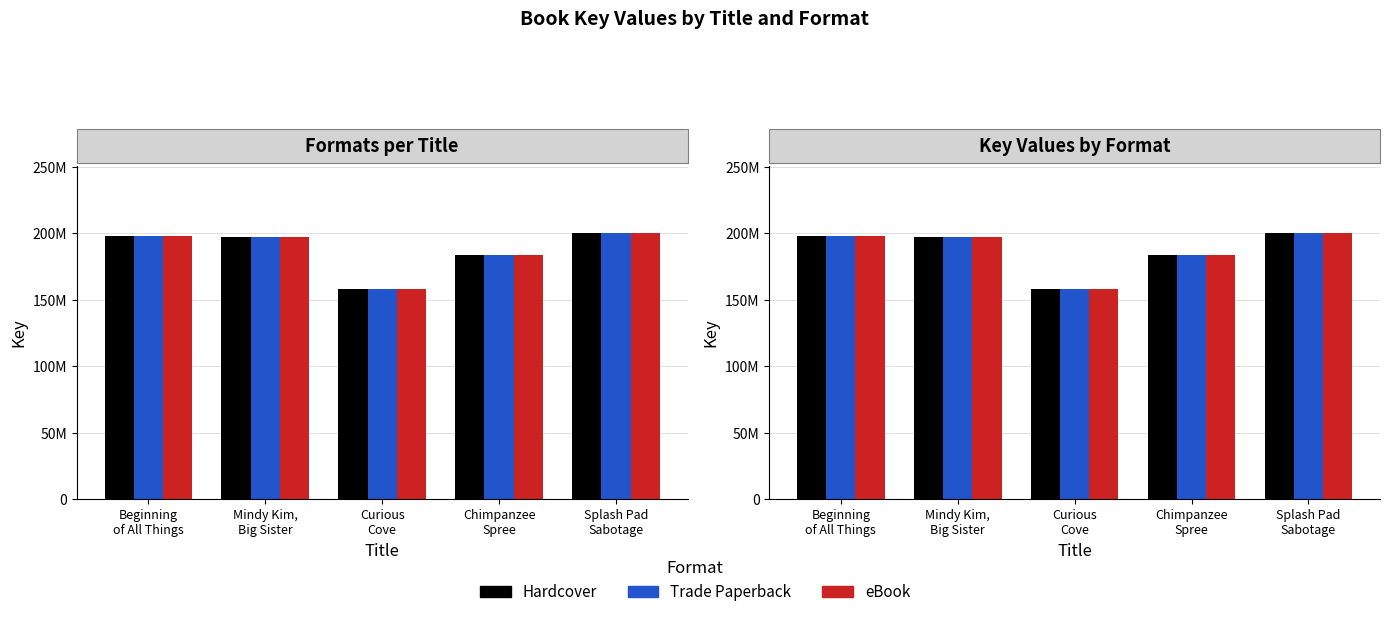

Where is eBook nearest to the value 179446742?

Chimpanzee
Spree